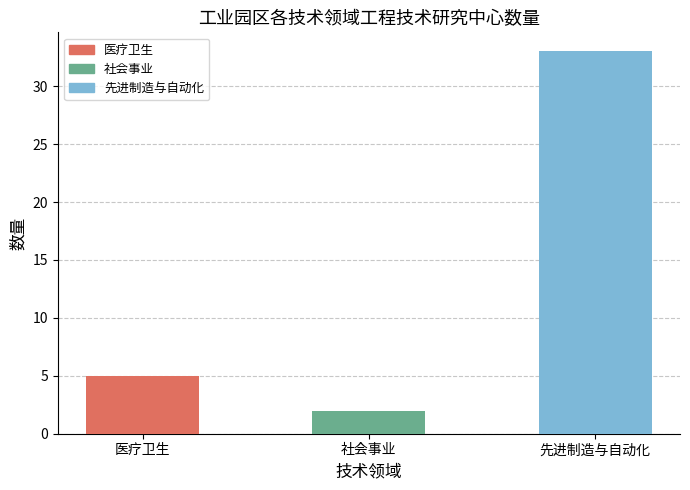

Reading left to right, extract all data points from this chart.

医疗卫生=5	社会事业=2	先进制造与自动化=33